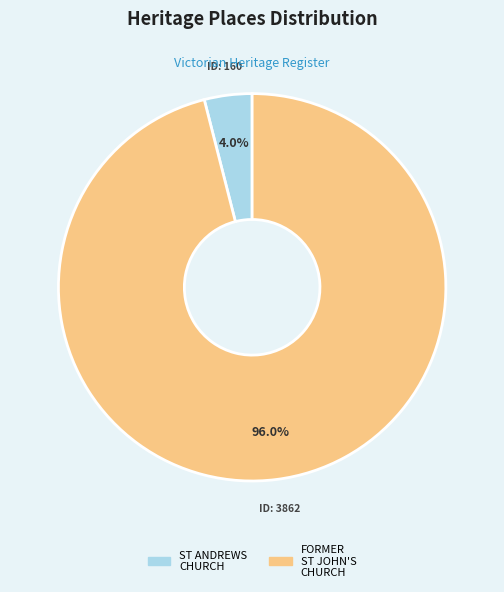

To the nearest percent, what is the difference between the largest and smallest slice percentages?

92%